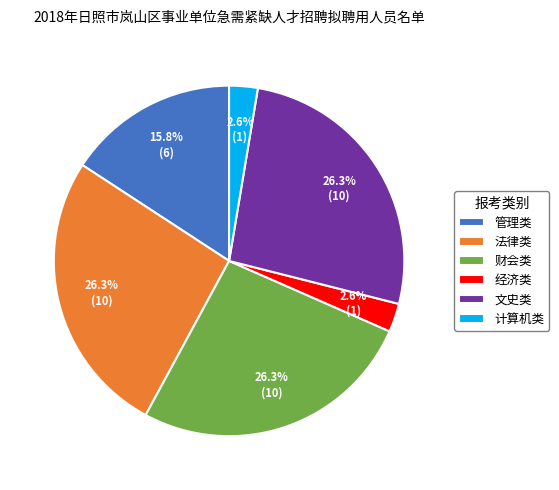

The 财会类 slice represents 26% of the pie. True or false?

True